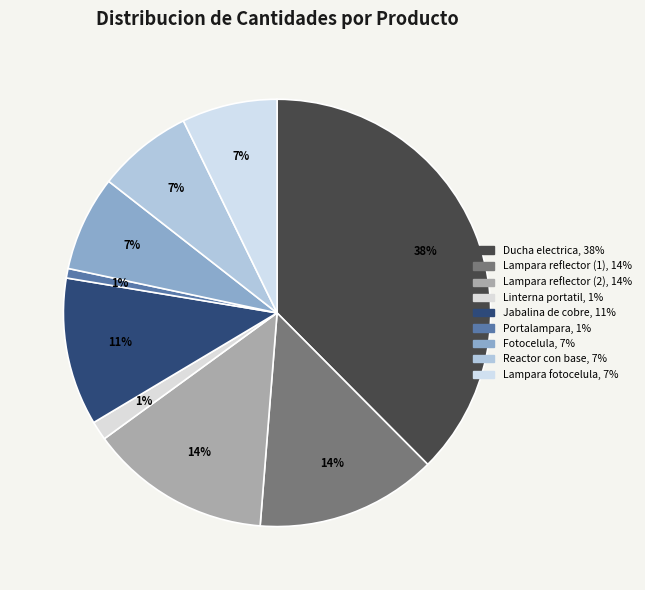

Which slice is the smallest?

Portalampara